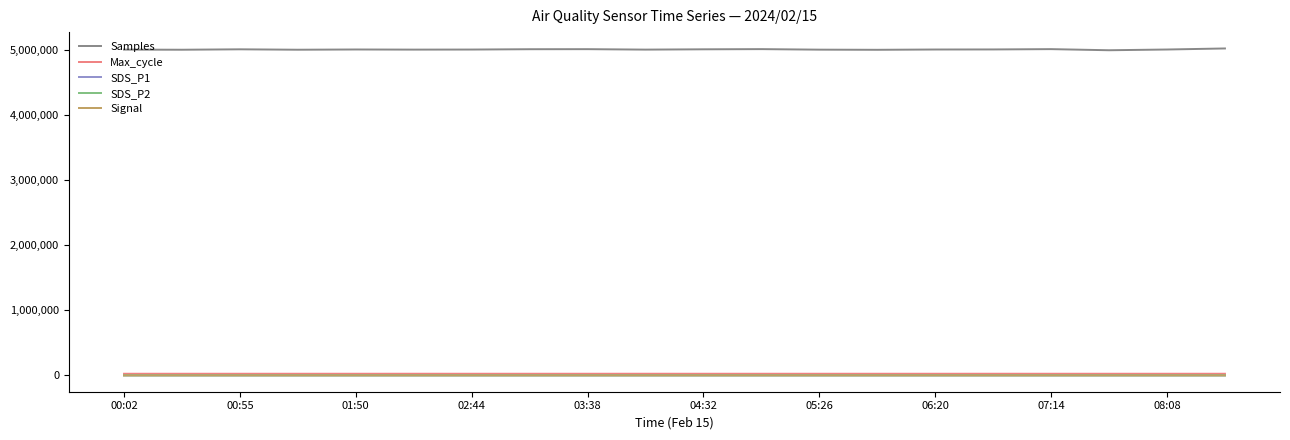

True or false: SDS_P1 has more than 0 interior local peaks.

True